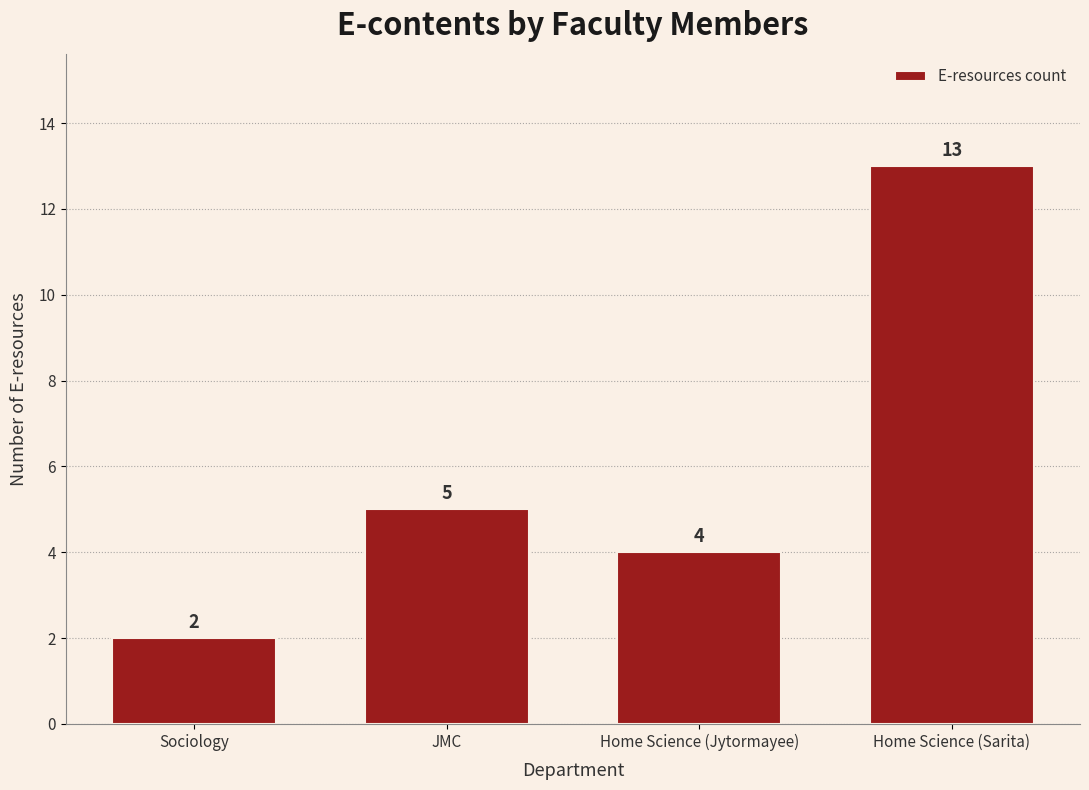

Reading left to right, transcribe all the data shown in this chart.

2	5	4	13